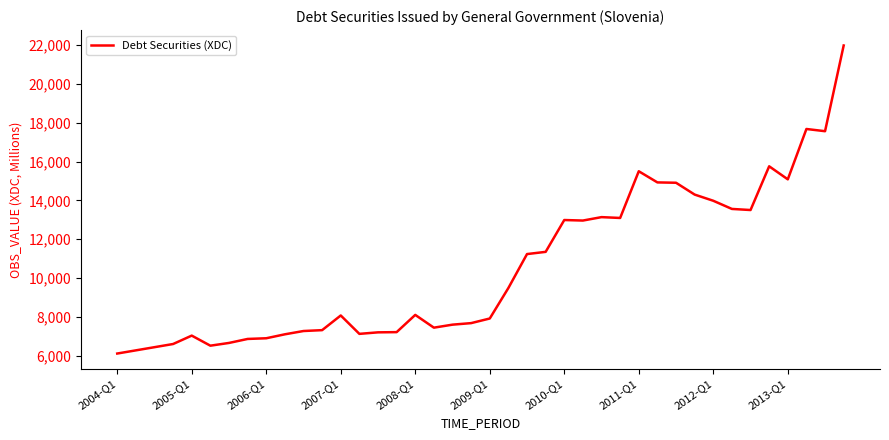

What is the maximum value shown in the chart?

21987.9